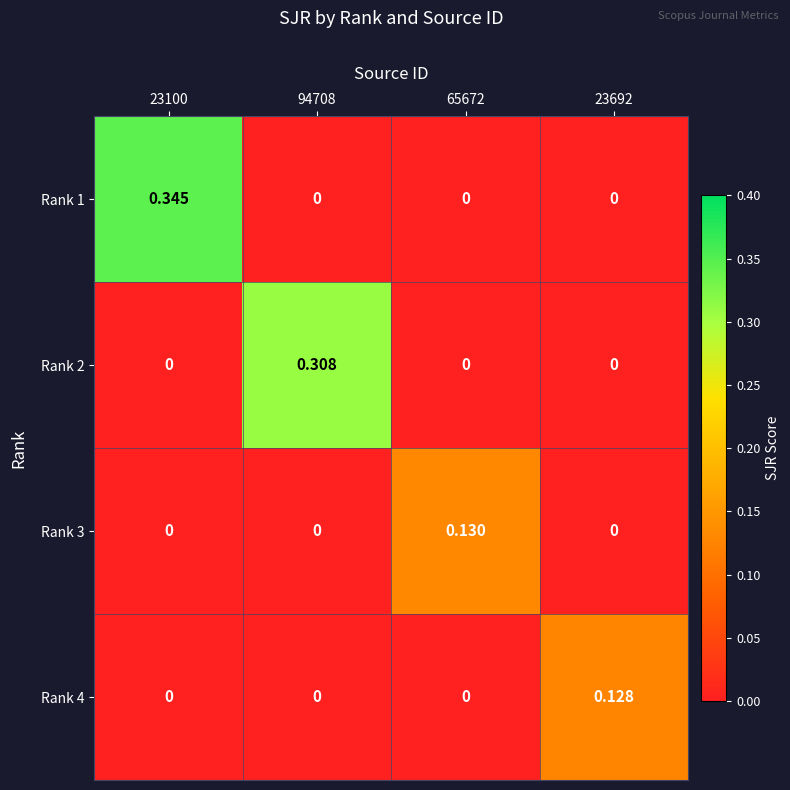

At which category is the sum across all series the highest?

23100